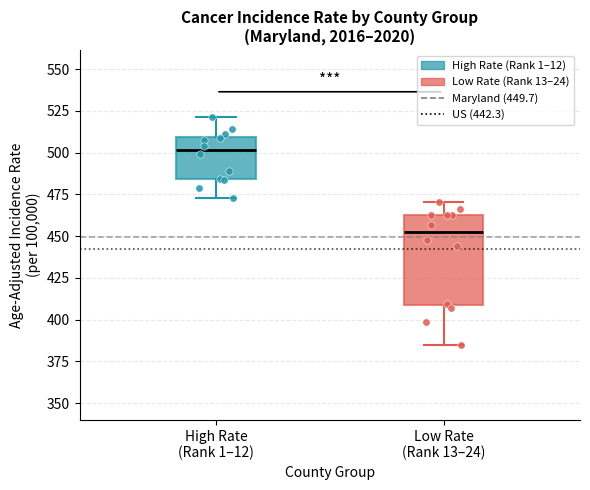

Which box's median line is the lowest?

Low Rate (Rank 13–24)